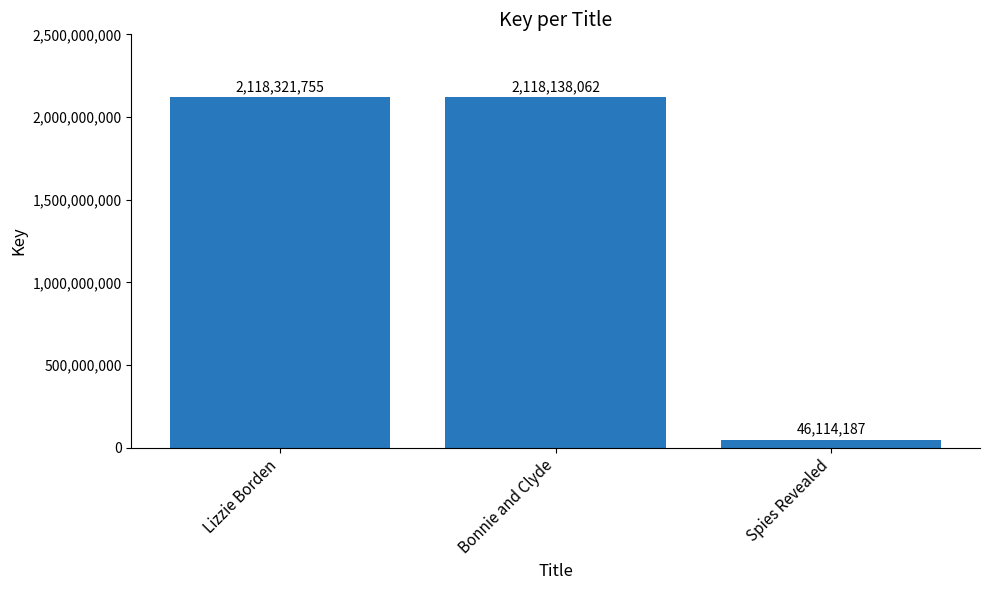

How many data points are less than 2118138062?

1